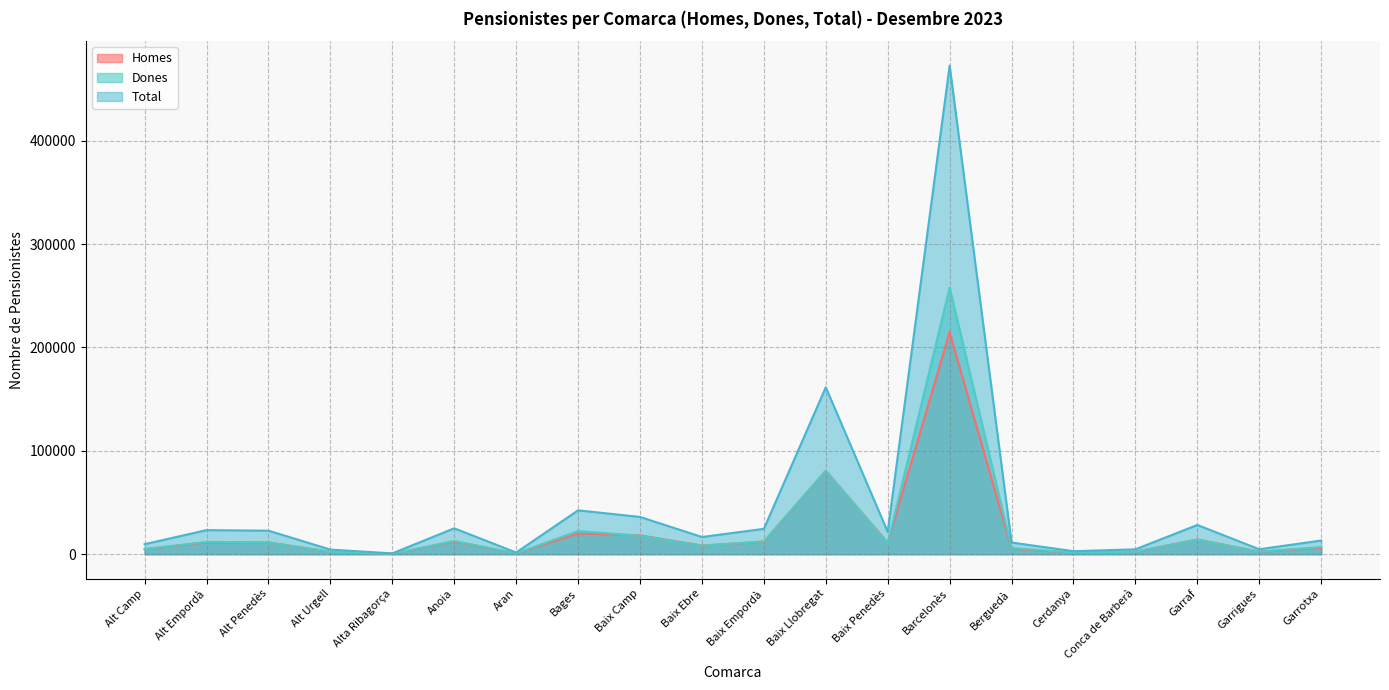

Is it true that Total equals 25023 at Anoia?

True